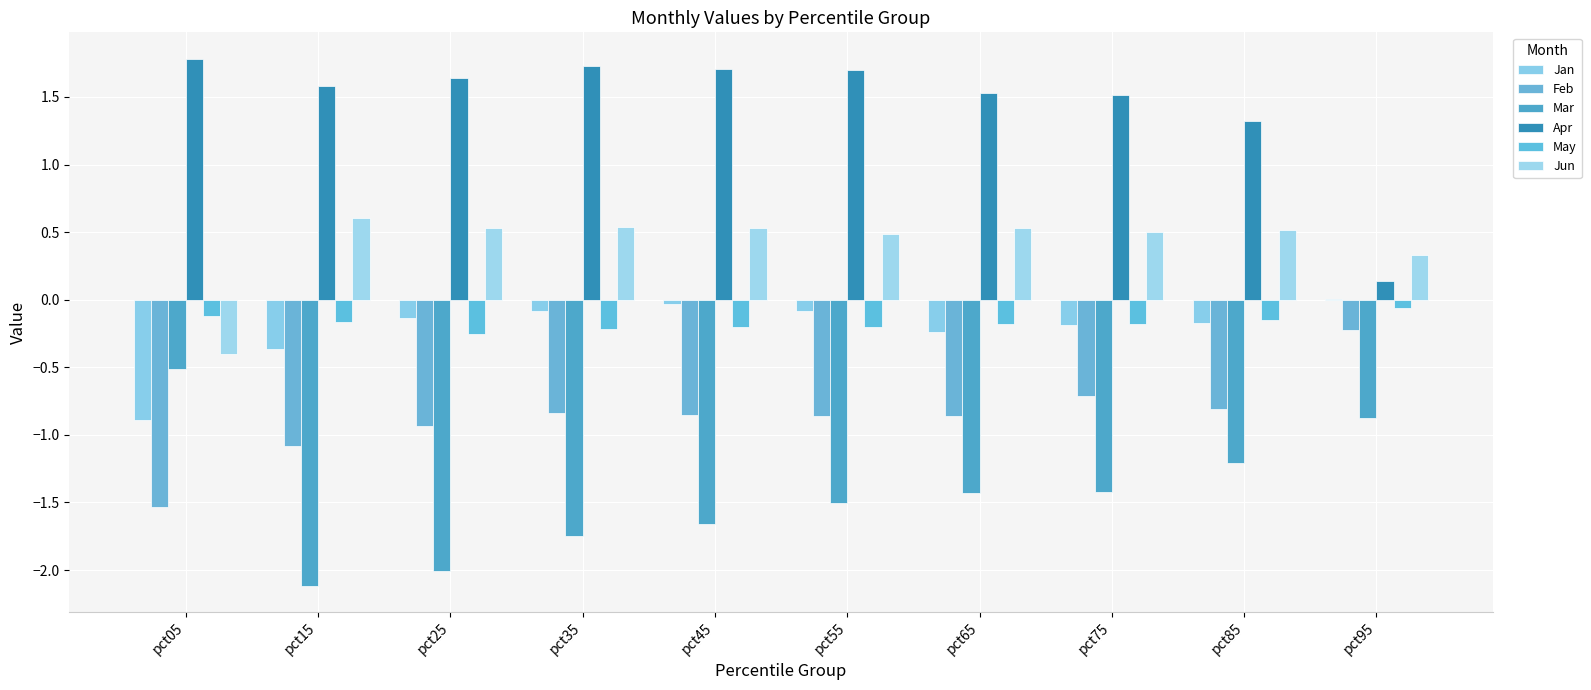

How many distinct data groups are displayed?

6